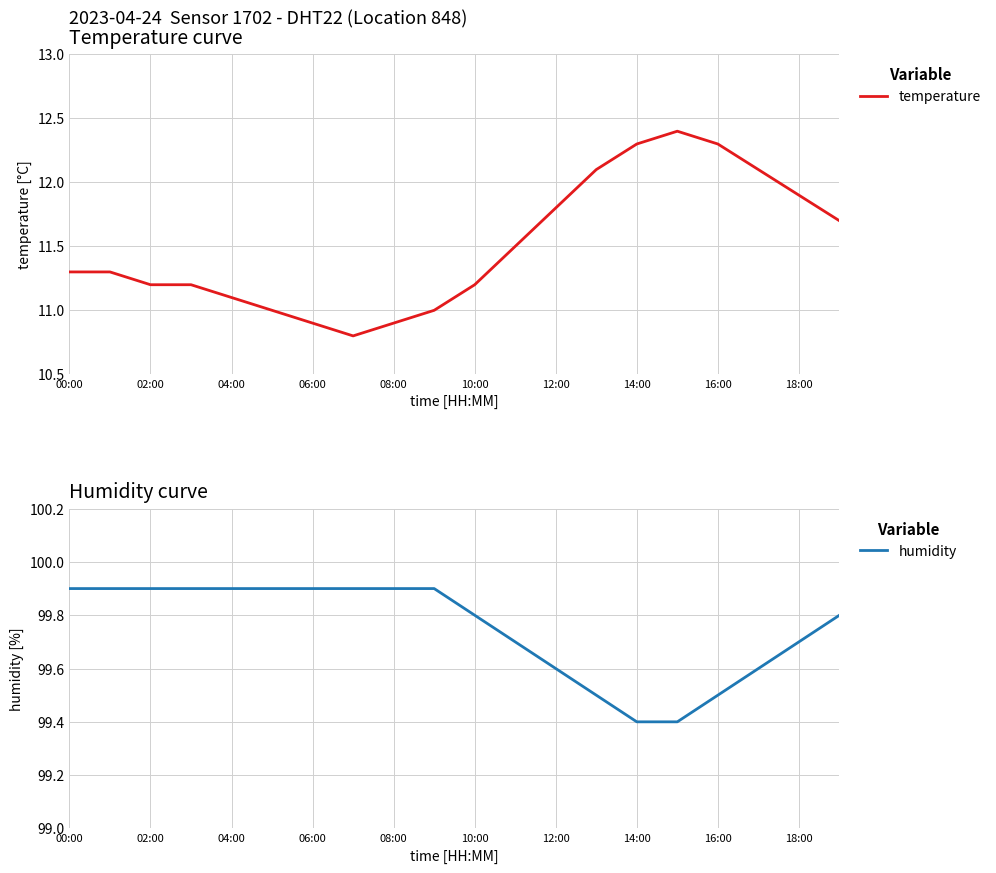

At how many categories does at least one series exceed 46?

20